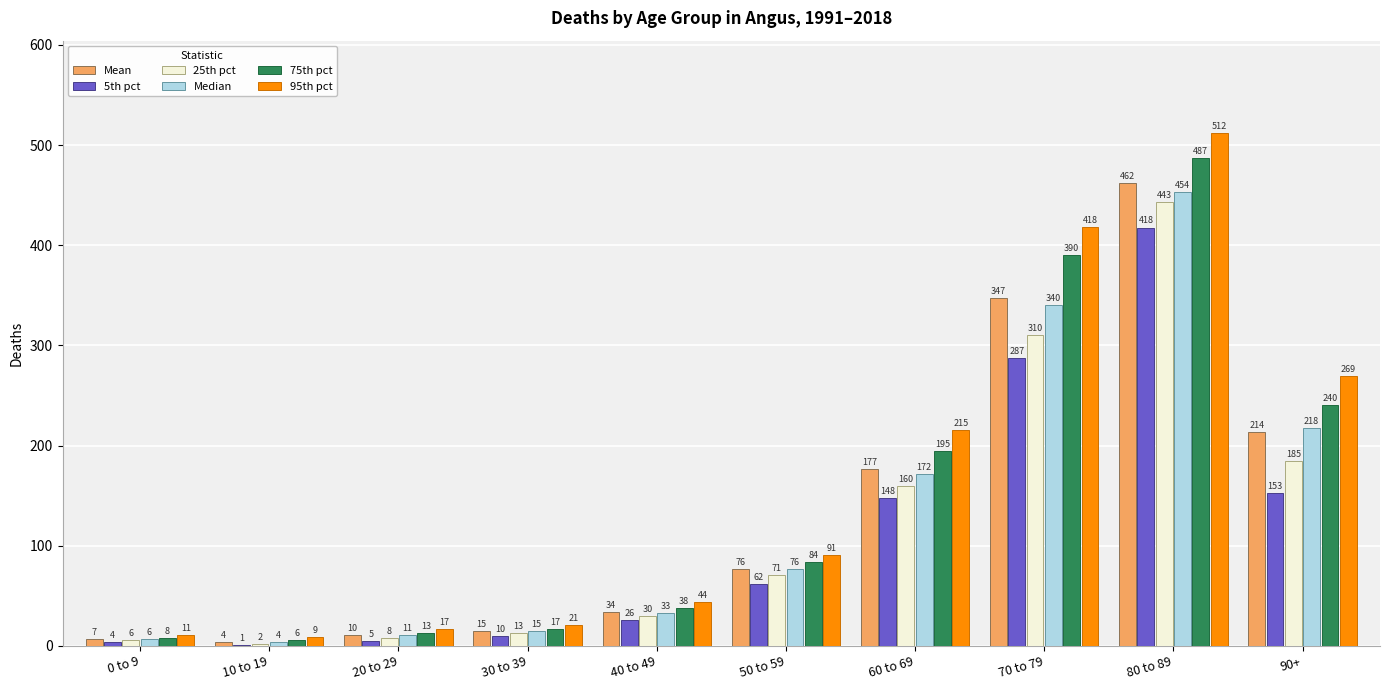

What is the highest value of the 25th pct series?

443.0